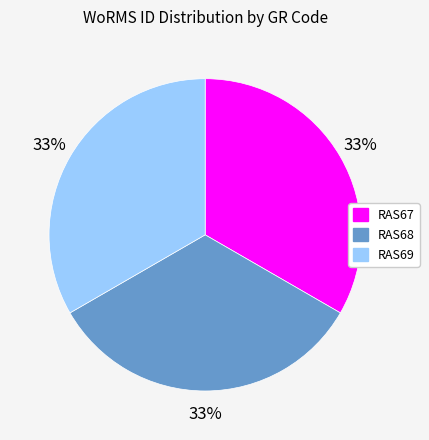

Does any single category account for the majority?

No